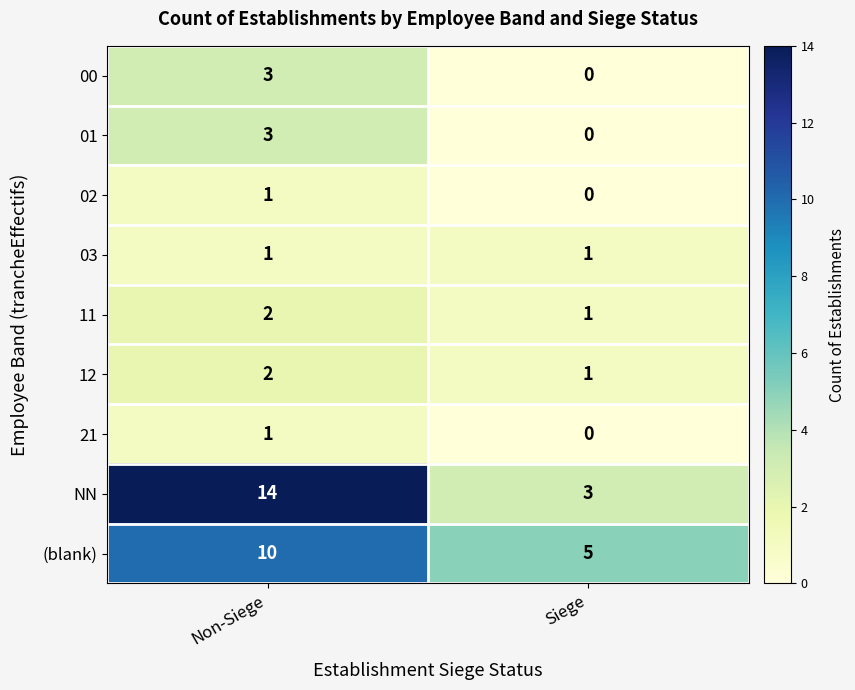

What is the maximum value shown in the chart?

14